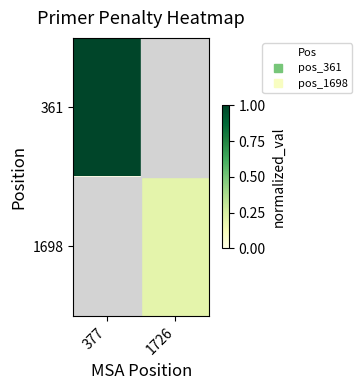

Reading left to right, list all the values displayed in this chart.

361: 377=1.0	1726=0.0
1698: 377=0.0	1726=0.2